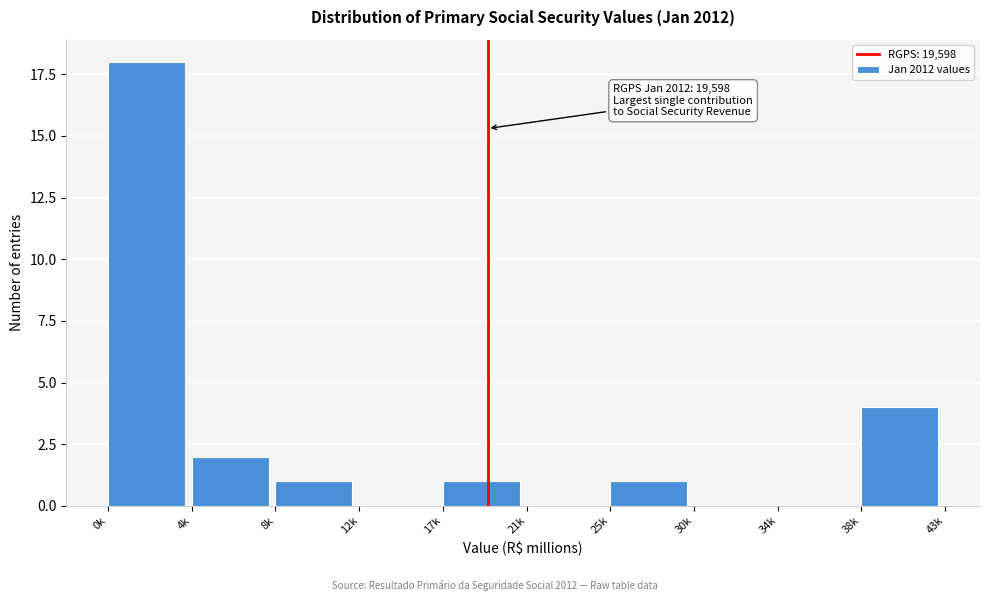

Reading left to right, list all the values displayed in this chart.

0k=18	4k=2	8k=1	12k=0	17k=1	21k=0	25k=1	30k=0	34k=0	38k=4